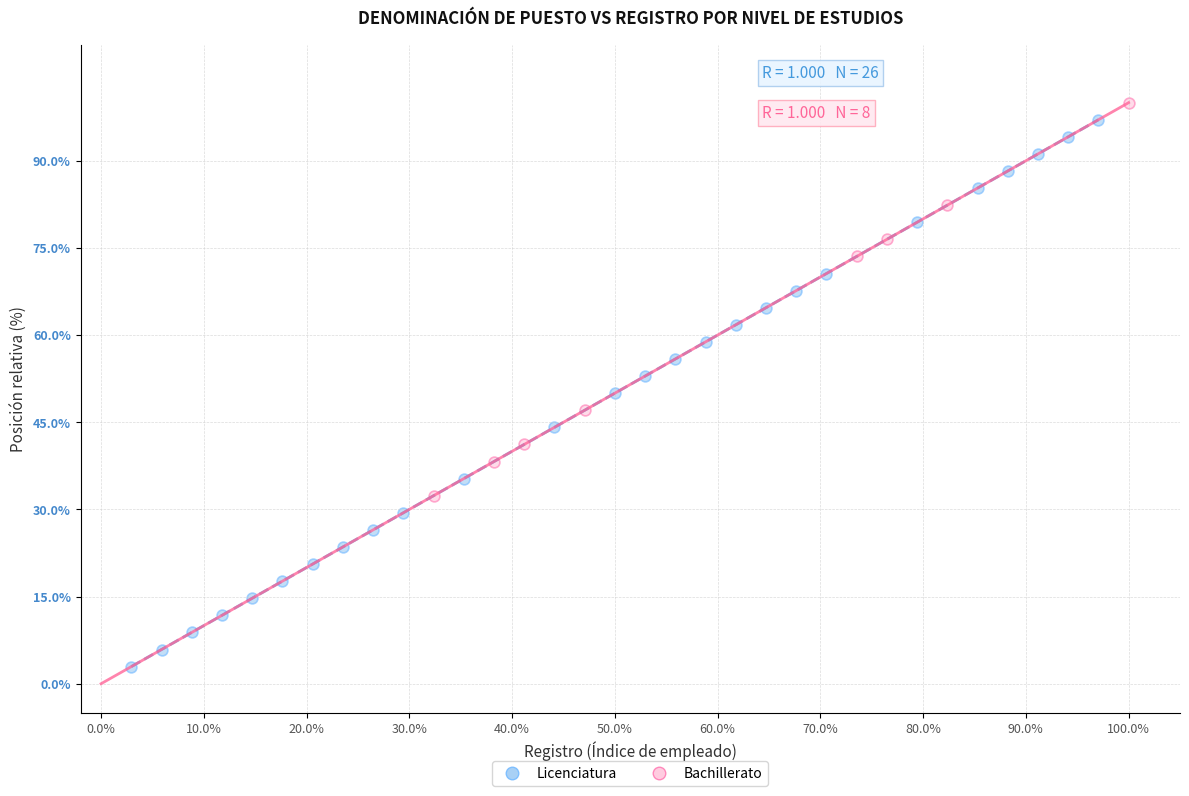

Which series contains the lowest Y value?

Licenciatura